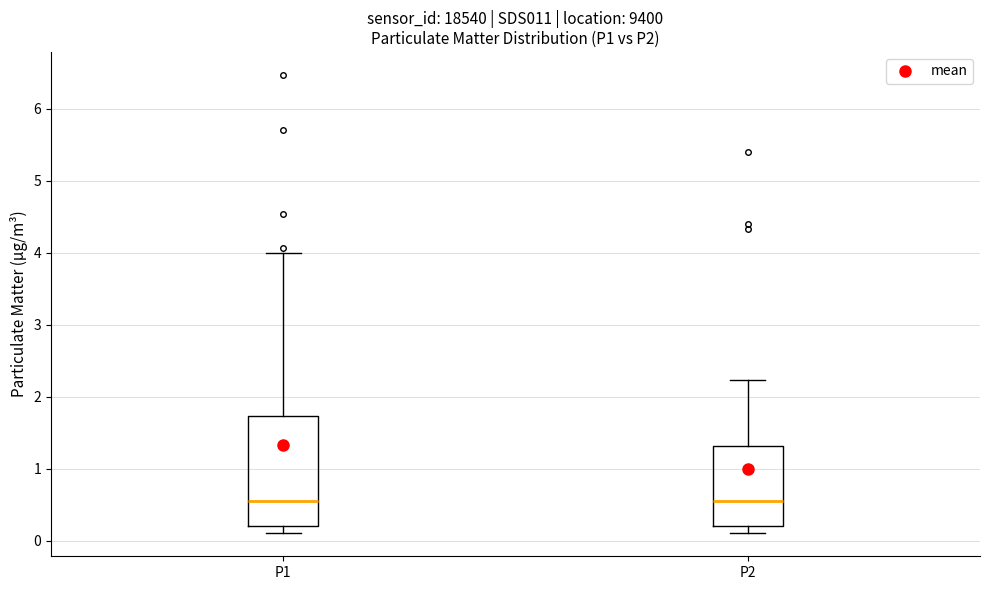

Reading left to right, read every box against the y-axis: the position of its median line, the range the box covers, and the ends of its whiskers. The values are not printed on the chart, so give them approximately, as read against the axis.

P1: median 0.6, box 0.2 to 1.7, whiskers 0.1 to 4.0
P2: median 0.6, box 0.2 to 1.3, whiskers 0.1 to 2.2